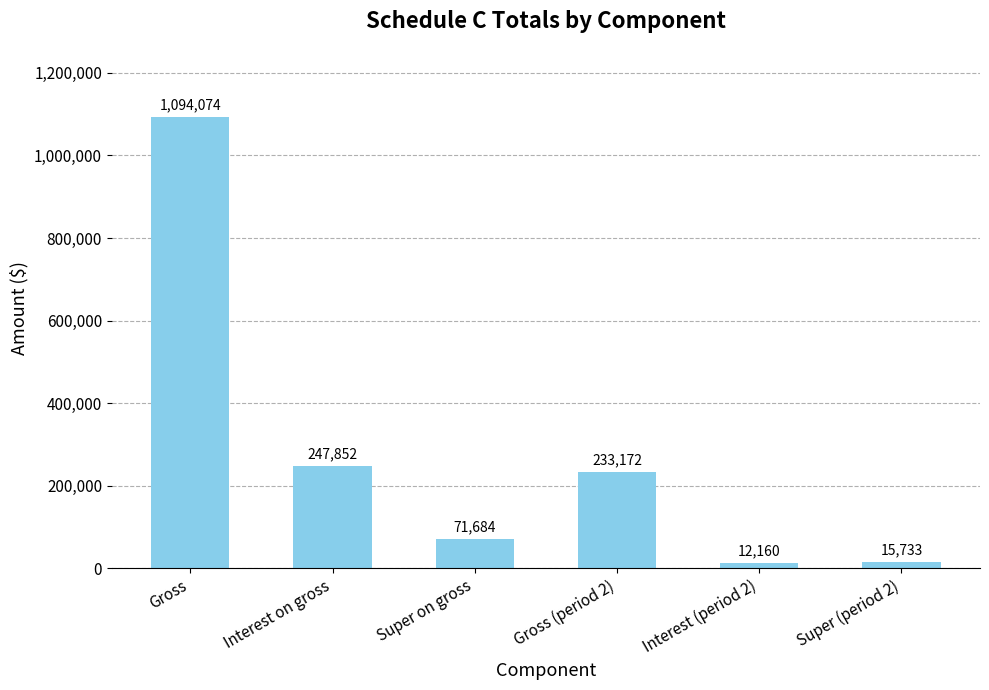

List the labels in order of value, smallest first.

Interest (period 2), Super (period 2), Super on gross, Gross (period 2), Interest on gross, Gross